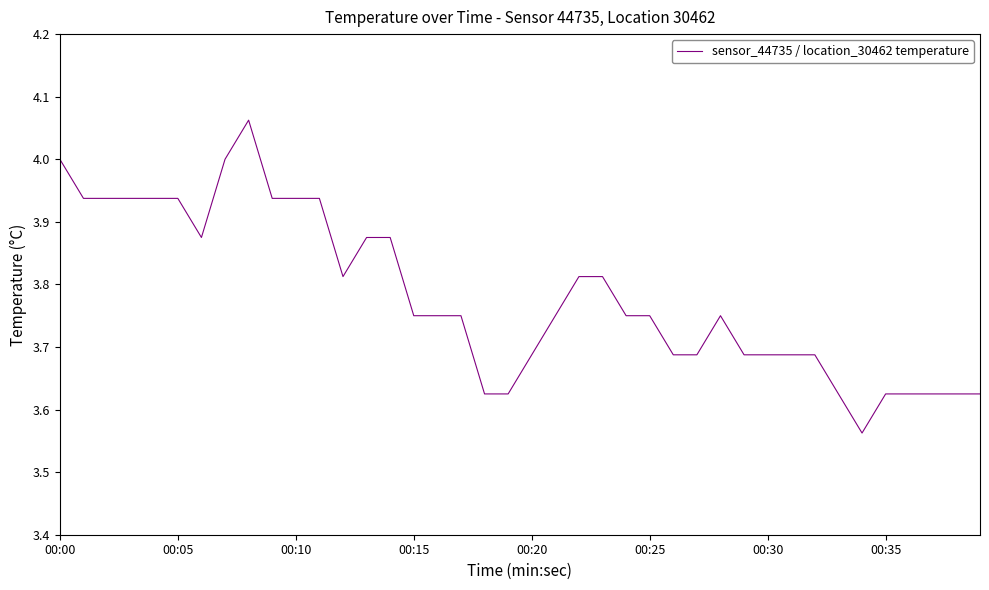

Does the chart have visible grid lines?

No